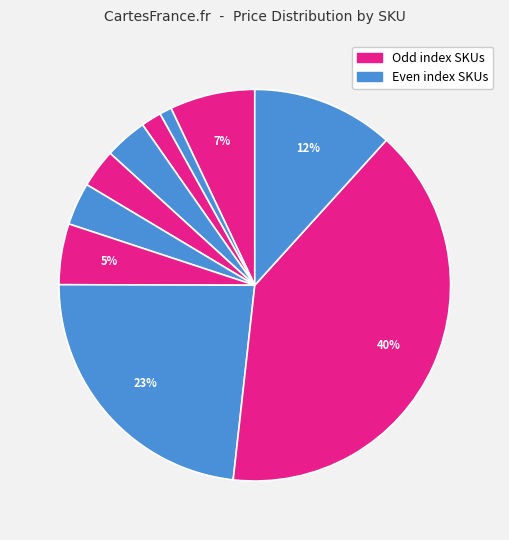

How many slices are in this pie chart?

10